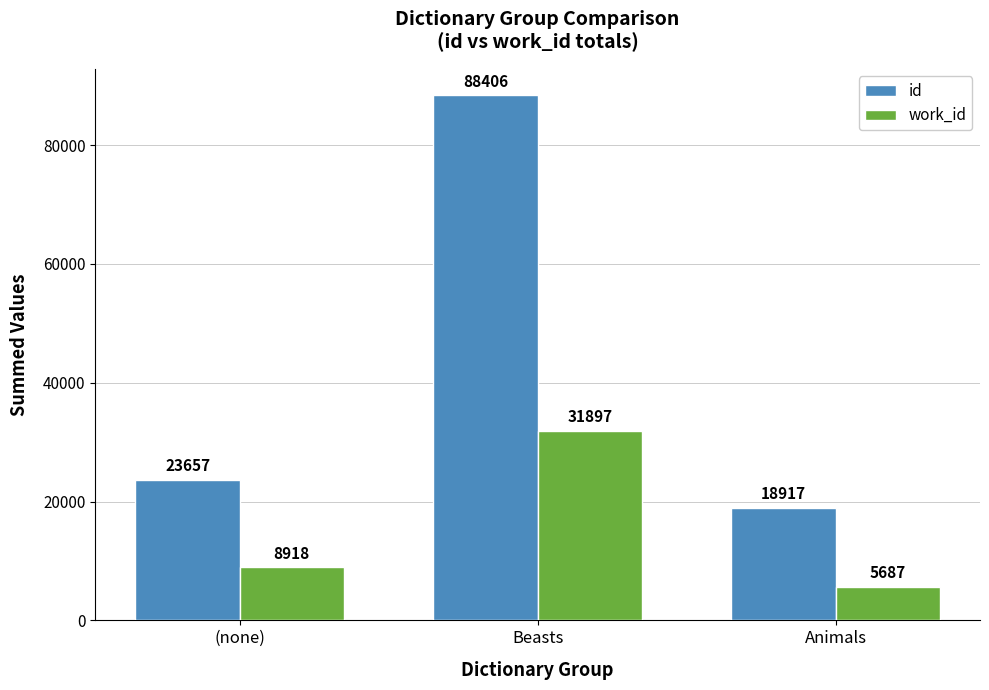

Is it true that id equals 132294 at Beasts?

False